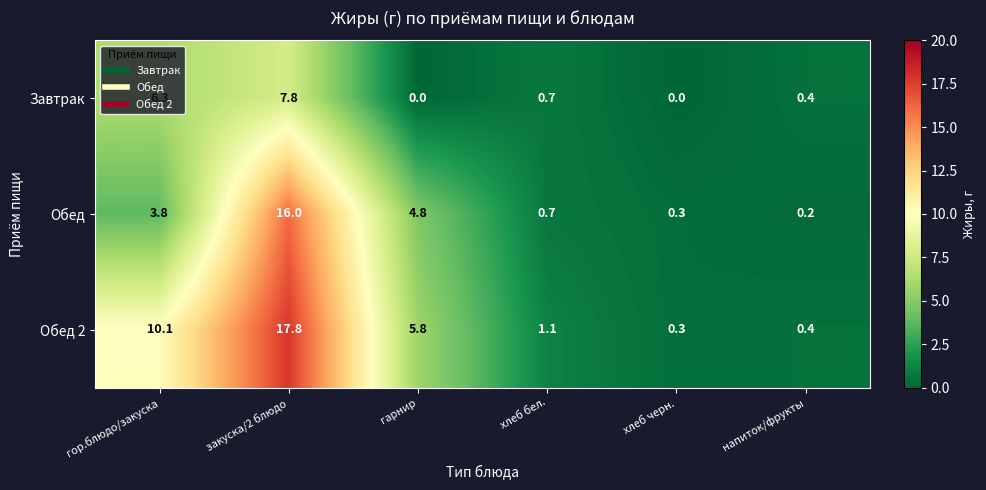

Is it true that Обед 2 equals 6.4 at гор.блюдо/закуска?

False